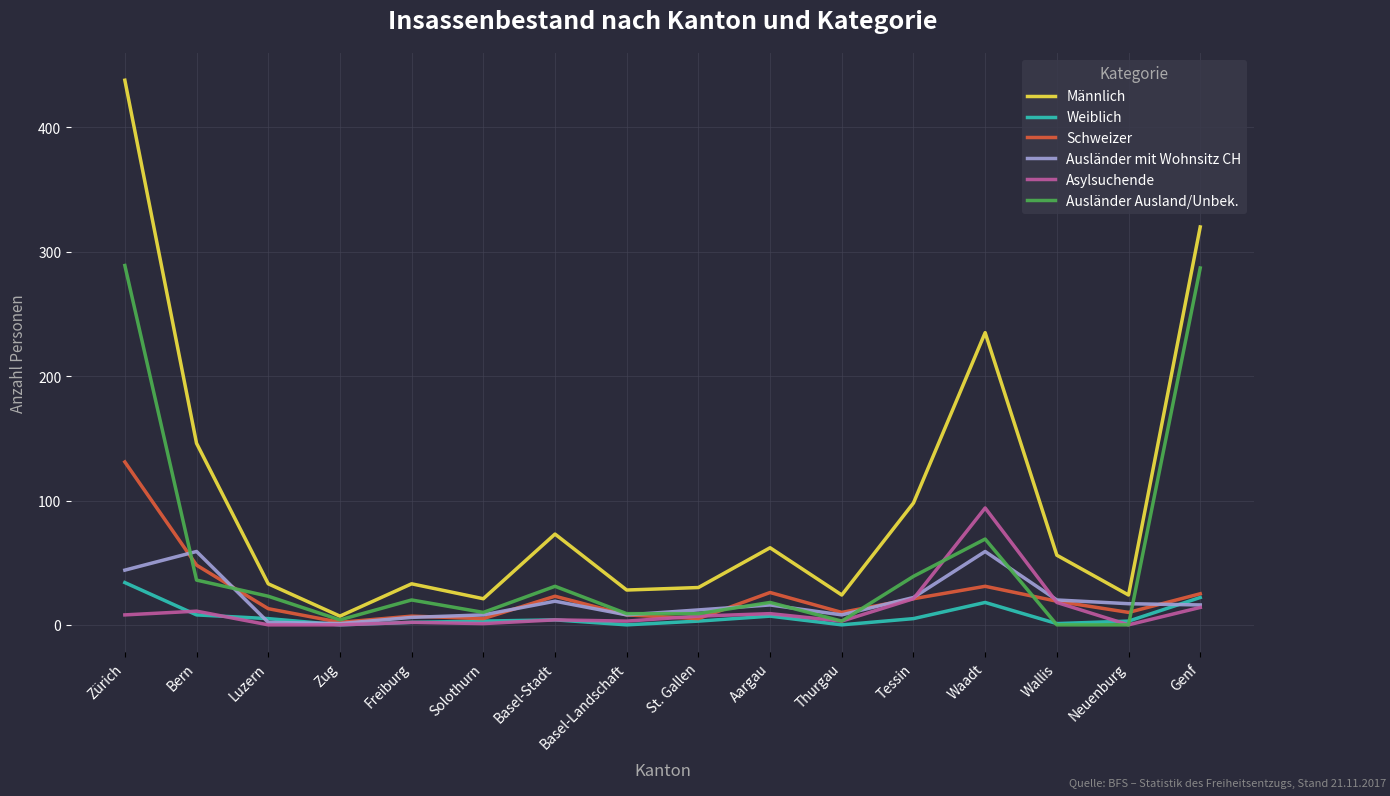

Where does the Männlich series first go above 56?

Zürich